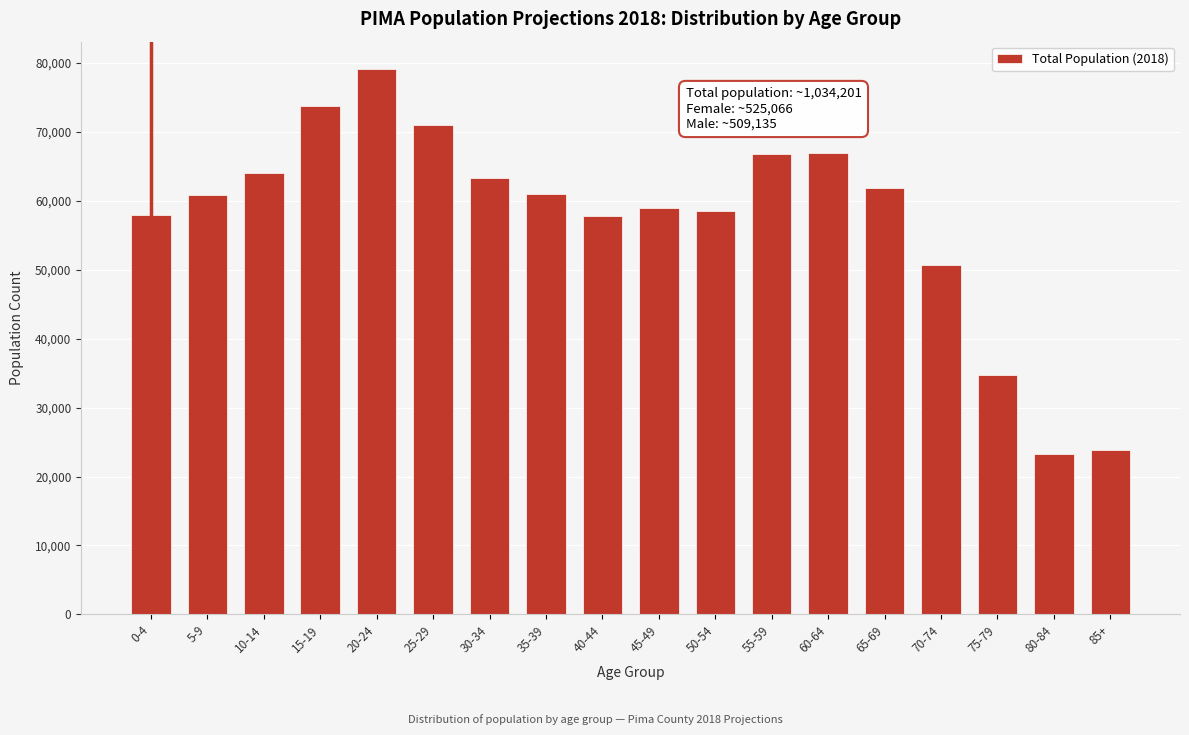

What is the value of the 11th bar from the left?

58553.5